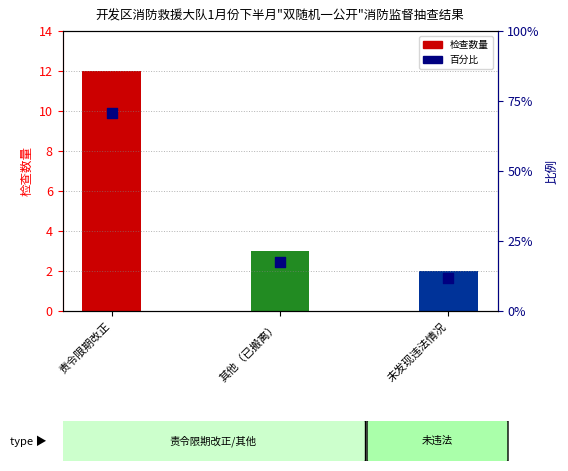

What is the change in value from 责令限期改正 to 未发现违法情况?

-58.8